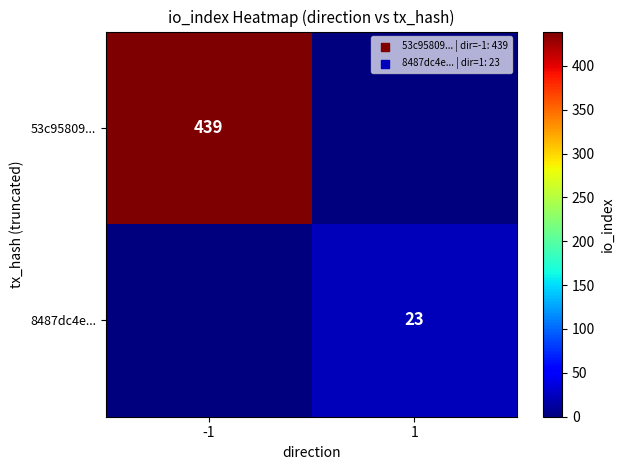

True or false: 8487dc4e... has a value of 35 at 1.

False